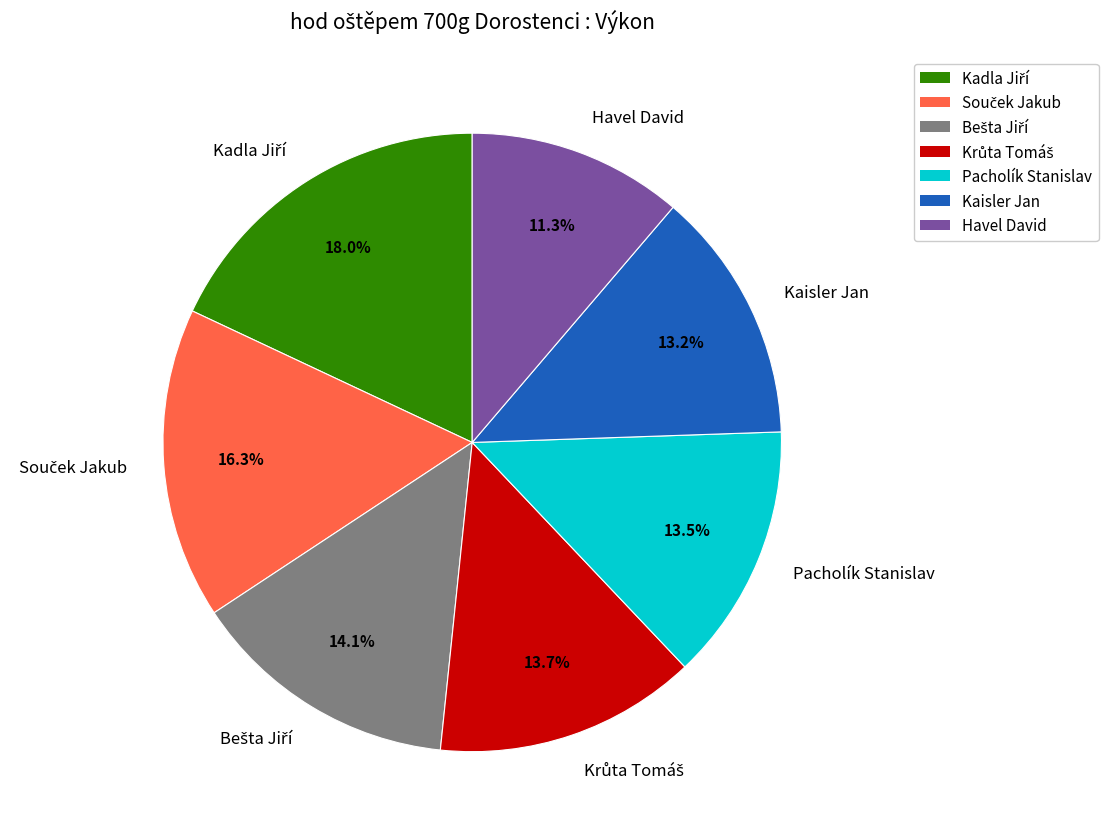

What is the smallest slice in the pie chart?

Havel David